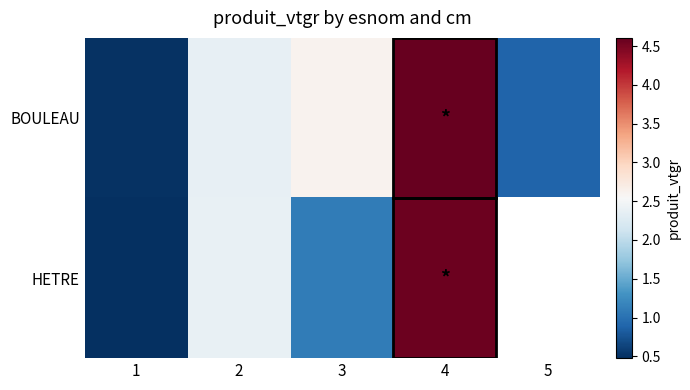

The value of BOULEAU at 4 is 2.1. True or false?

False